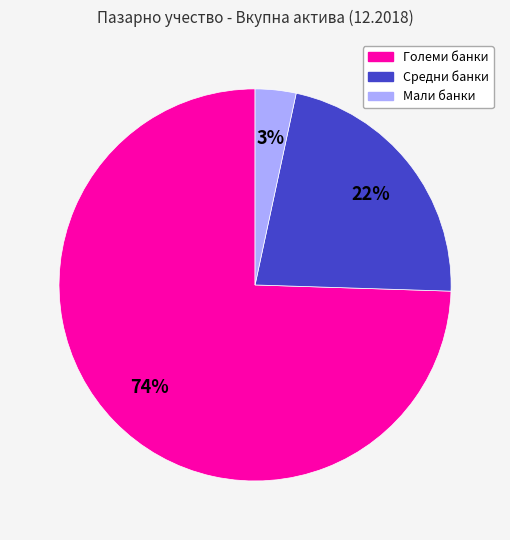

Do Средни банки and Мали банки together represent more than half of the pie?

No